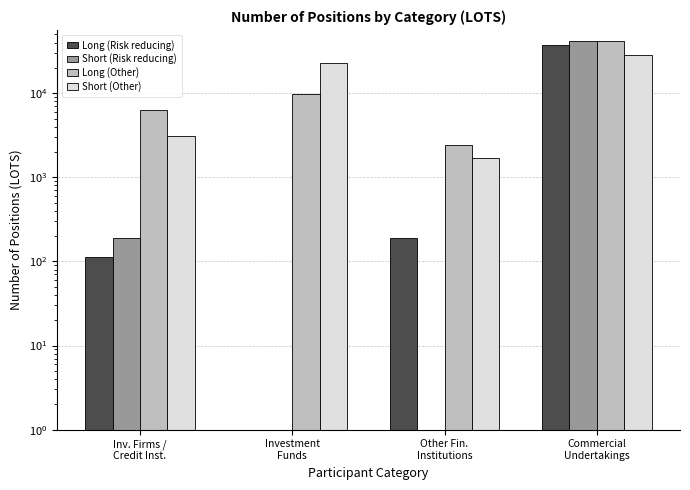

What is the value of the Long (Other) bar at the 4th from the left?

41326.4